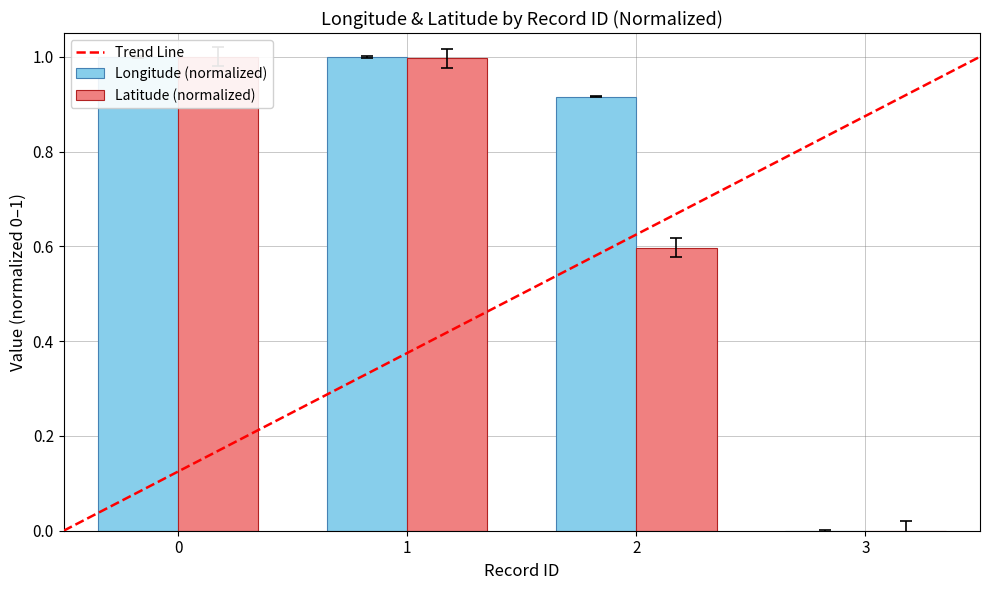

Reading left to right, transcribe all the data shown in this chart.

Longitude: 0=1.0	1=1.0	2=0.9	3=-0.0
Latitude: 0=1.0	1=1.0	2=0.6	3=-0.0